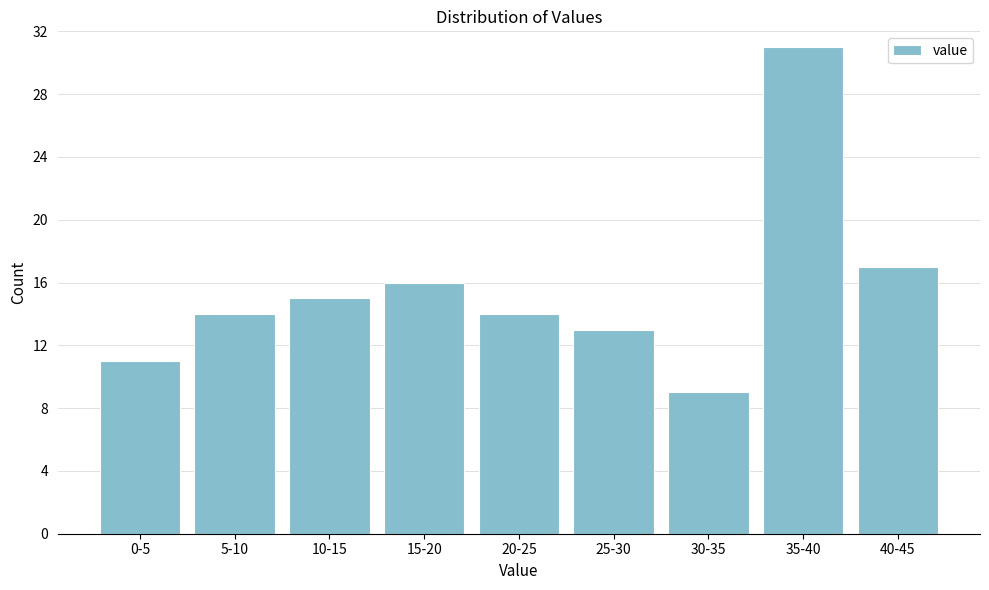

Reading left to right, what are all the values shown in this chart?

11	14	15	16	14	13	9	31	17